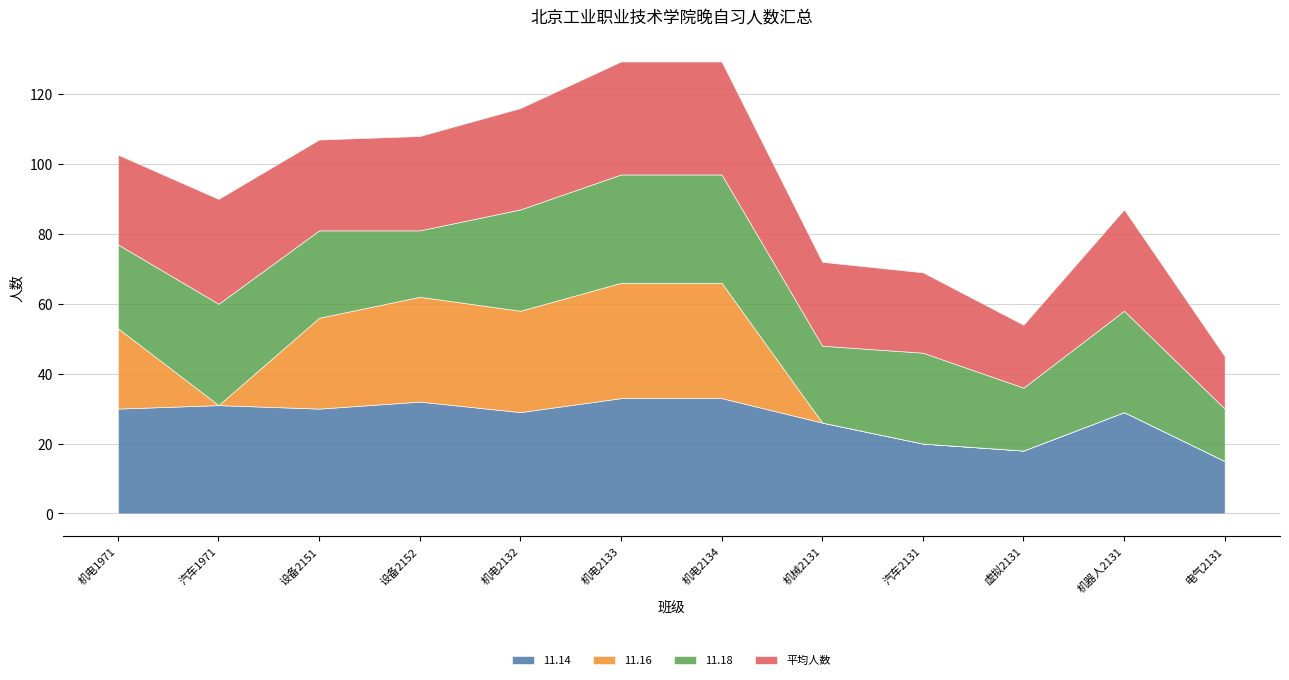

Does the chart have visible grid lines?

Yes